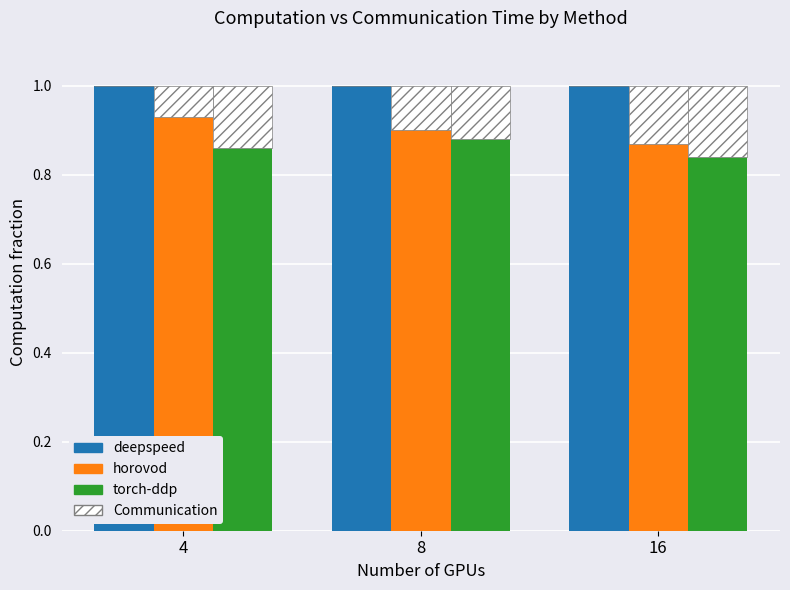

What is the total value across all series at 4?

2.8